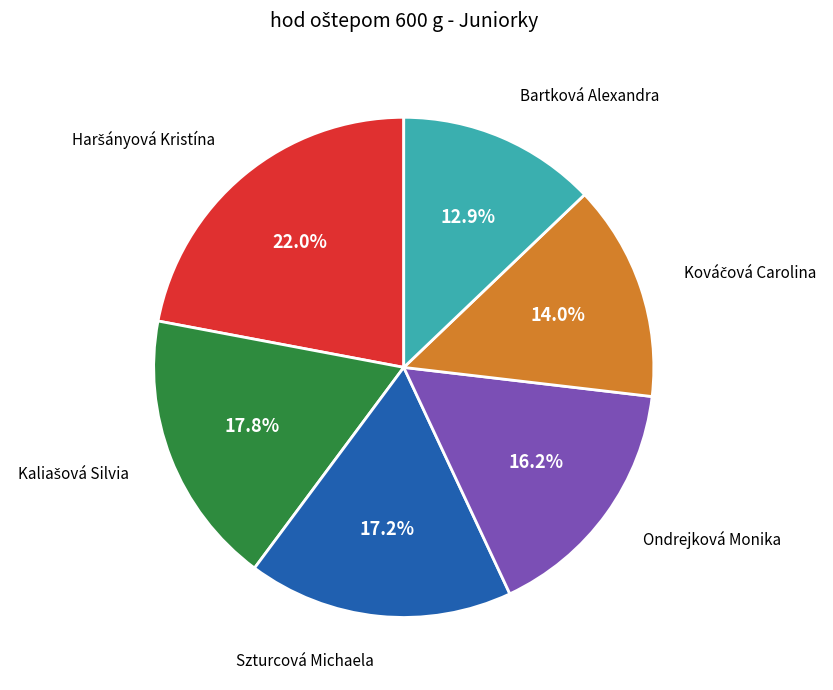

Is there a majority slice in this chart?

No